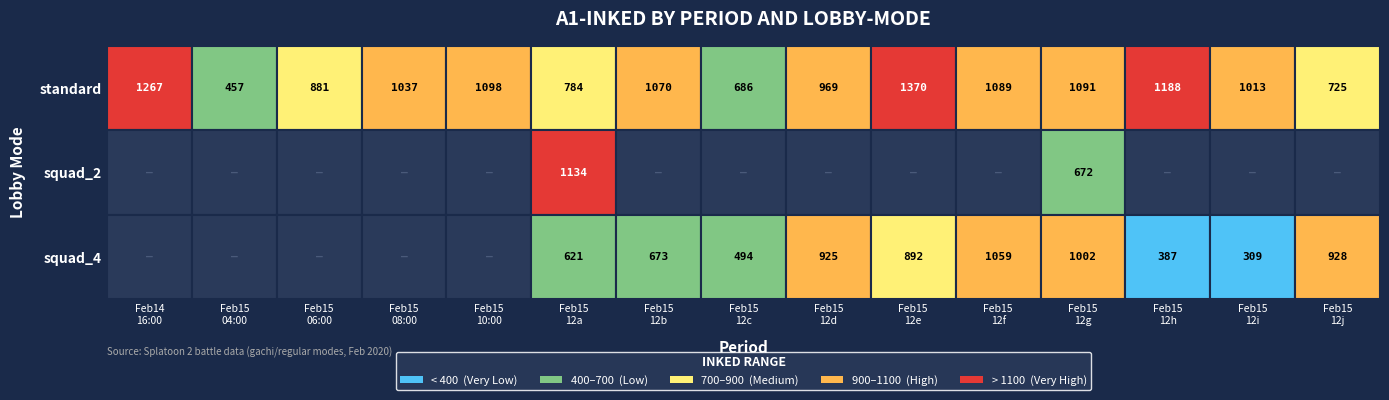

What value does the 2020-02-15_12d series have at standard, to the nearest 10?

970